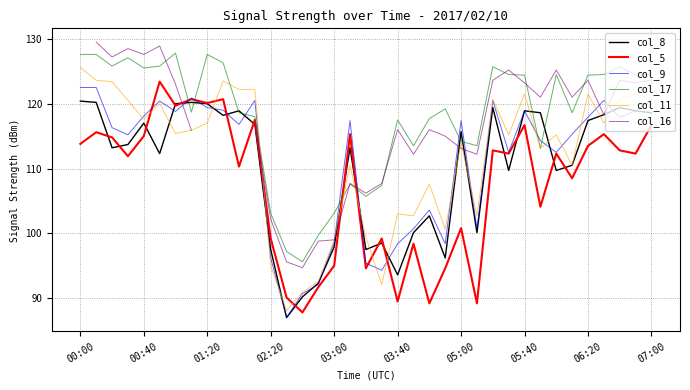

How many times do col_17 and col_9 cross each other?

10